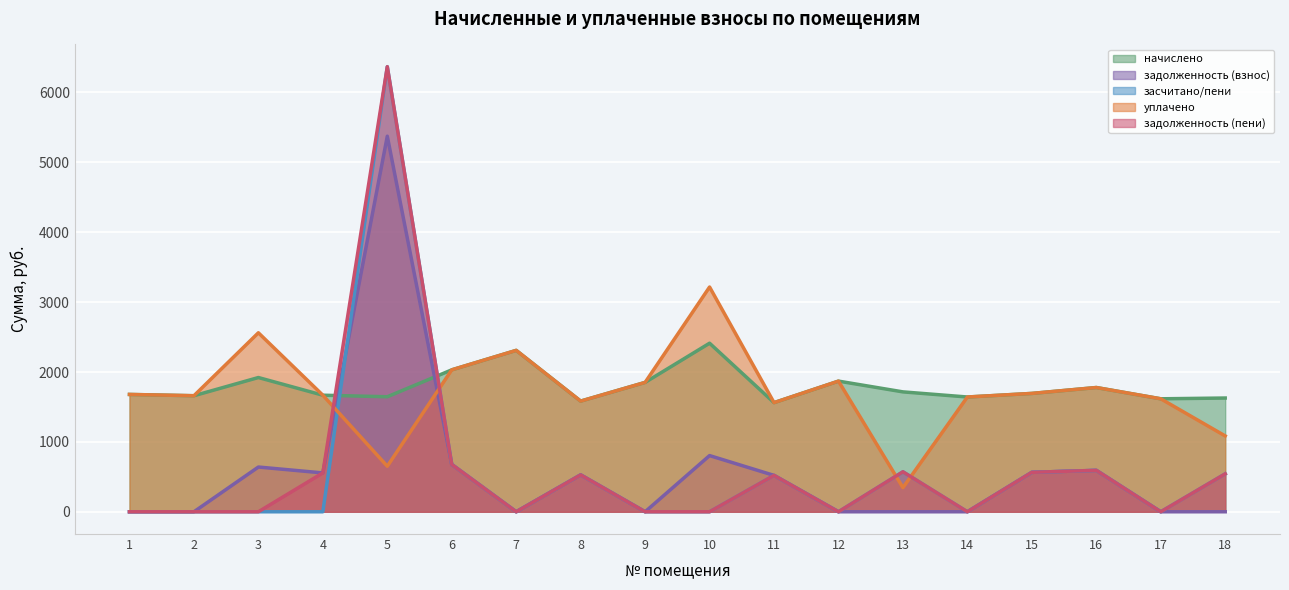

What is the value of the засчитано/пени point at the 13th from the left?

571.9